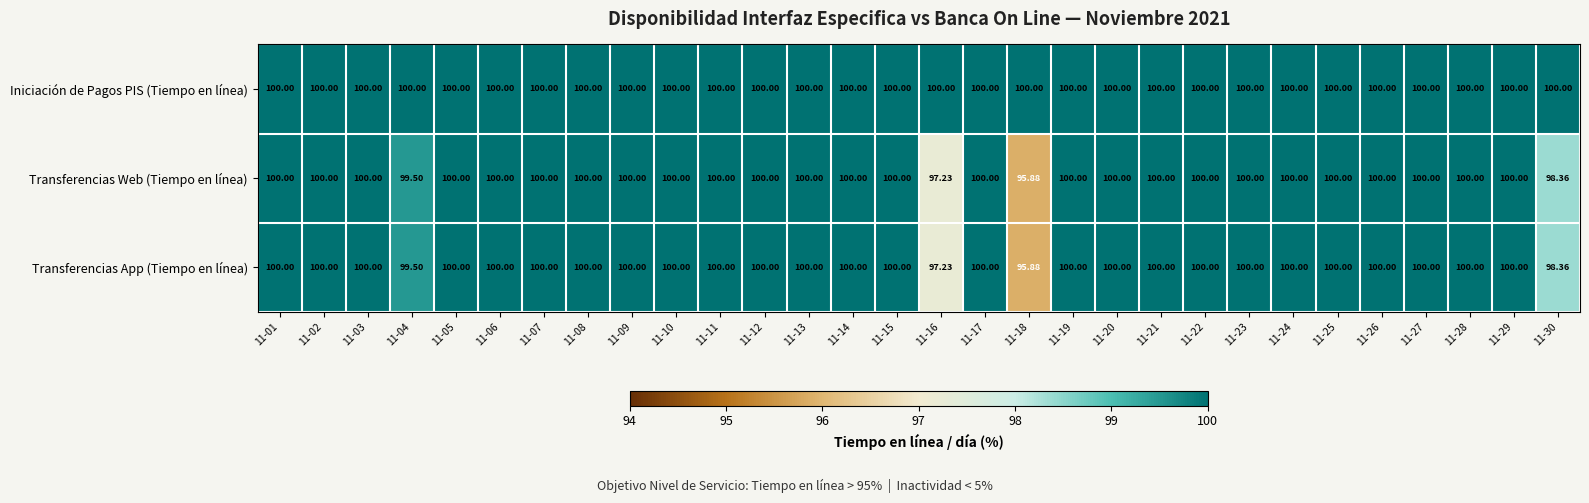

Which series has the largest total across all categories?

Iniciación de Pagos PIS (Tiempo en línea)